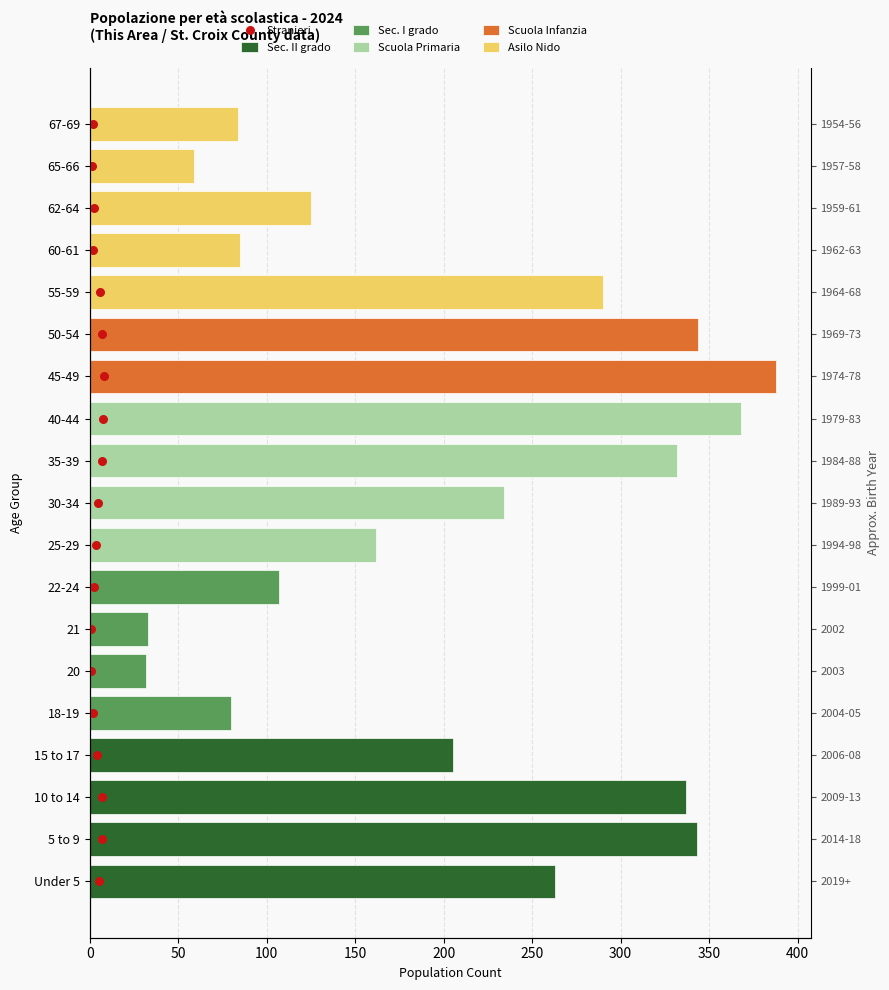

Which has a higher value, 150 or 0?

150